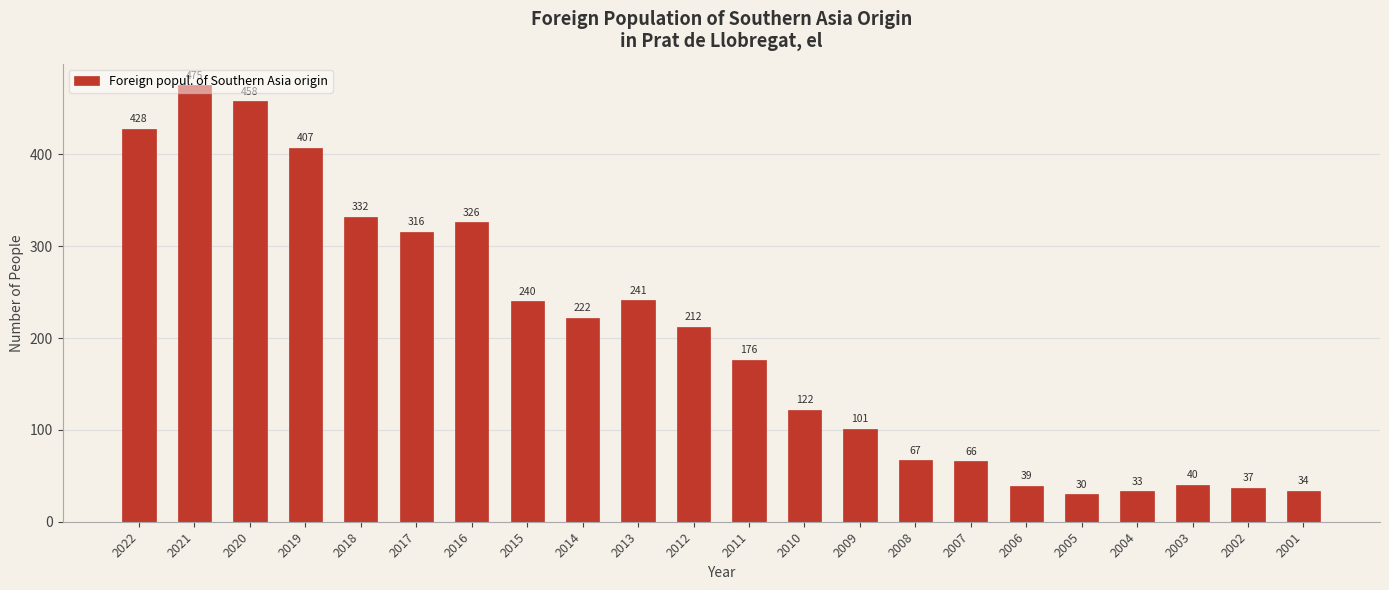

Between 2021 and 2003, which is larger?

2021